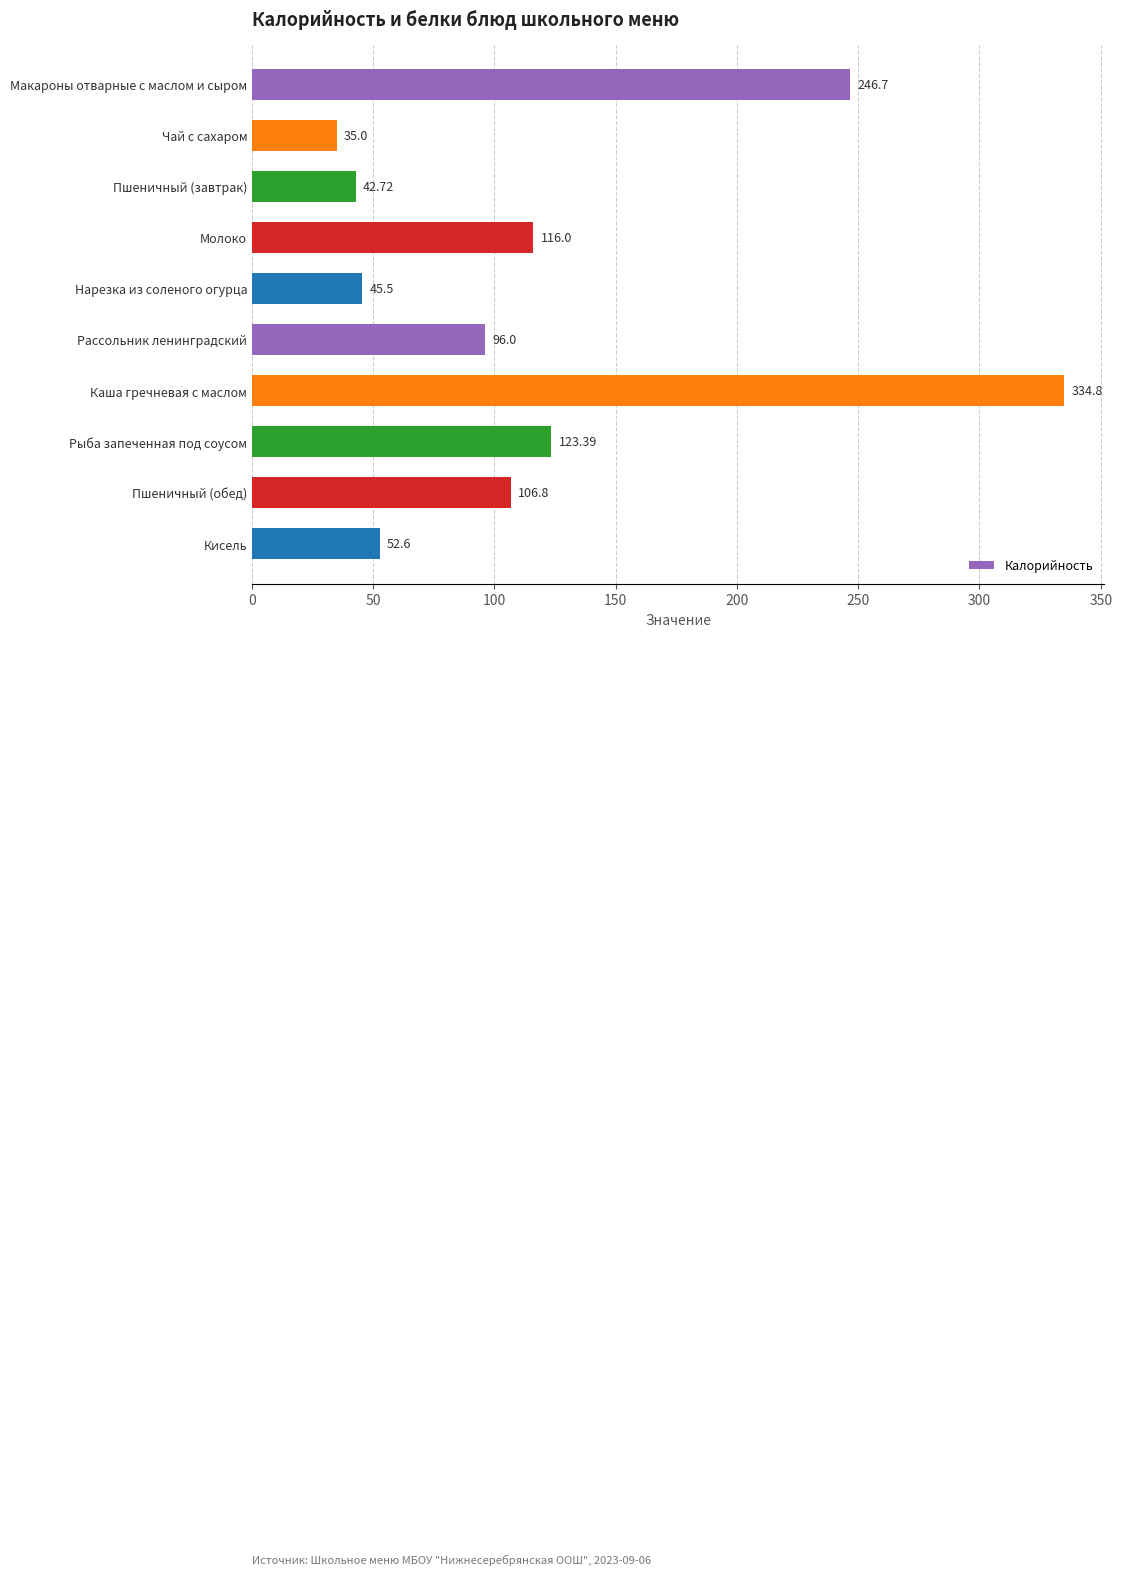

List the labels in order of value, largest first.

Каша гречневая с маслом, Макароны отварные с маслом и сыром, Рыба запеченная под соусом, Молоко, Пшеничный (обед), Рассольник ленинградский, Кисель, Нарезка из соленого огурца, Пшеничный (завтрак), Чай с сахаром